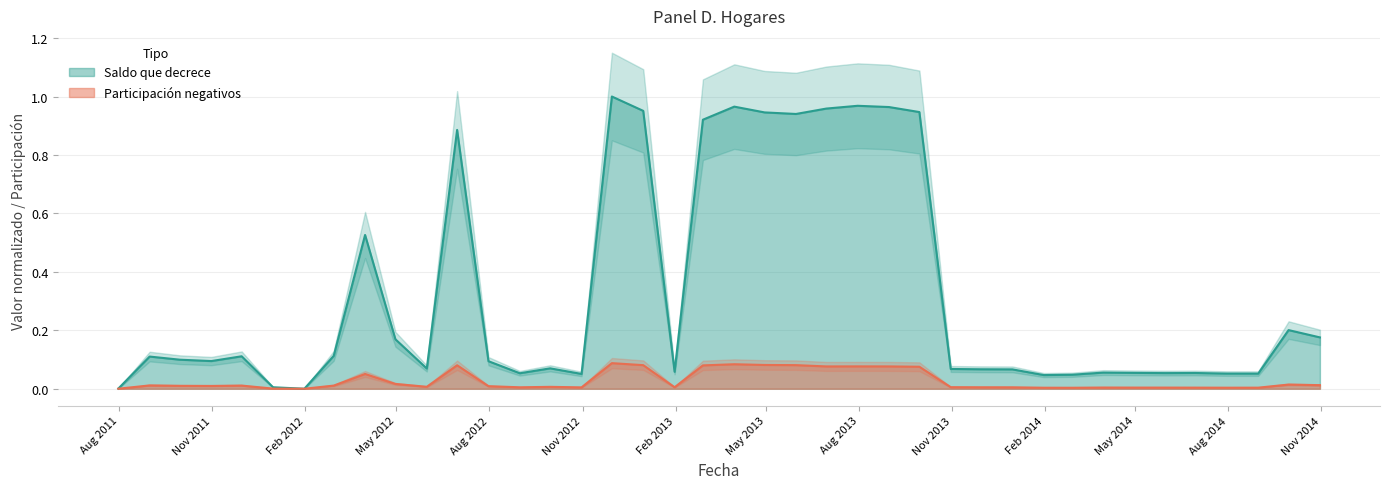

Does the chart have visible grid lines?

Yes